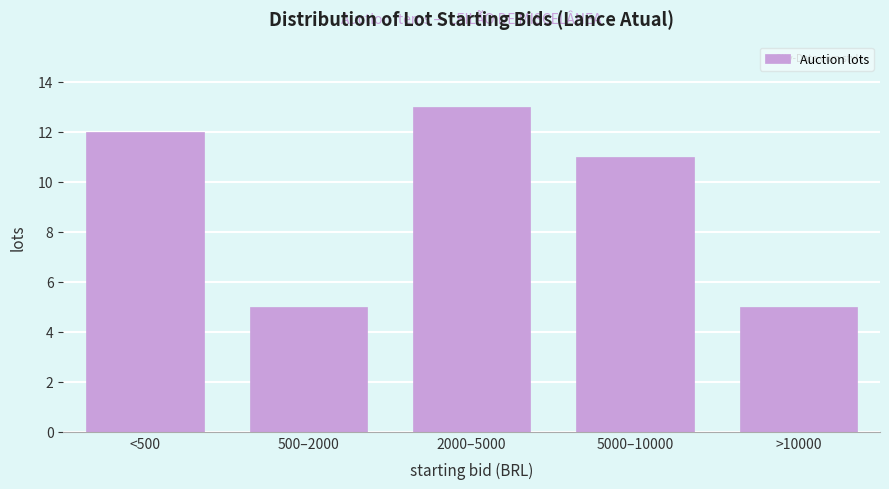

Reading right to left, what are all the values shown in this chart?

>10000=5	5000–10000=11	2000–5000=13	500–2000=5	<500=12